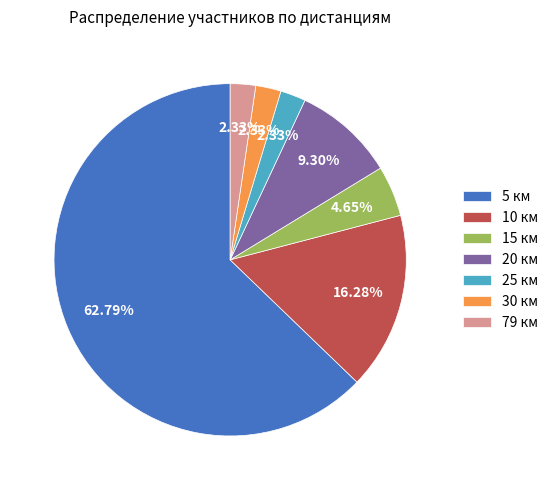

To the nearest percent, what is the combined percentage of 5 км and 30 км?

65%